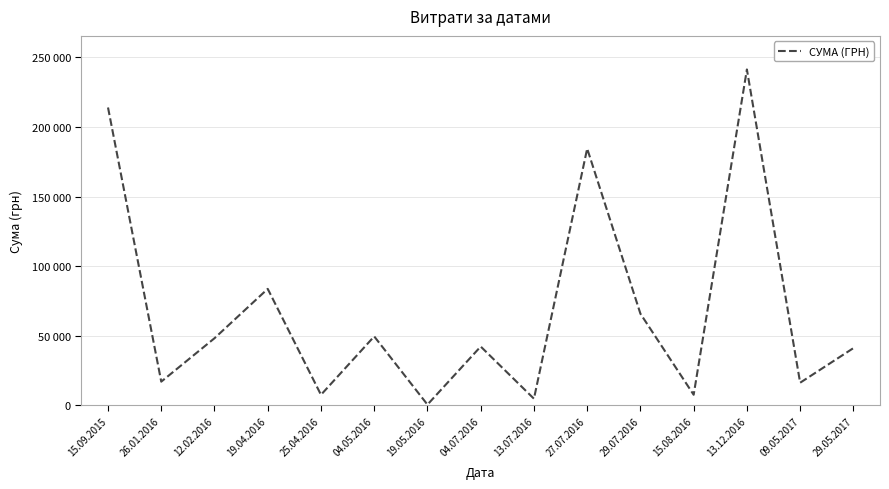

What is the difference between the values at 29.05.2017 and 25.04.2016?

33512.0